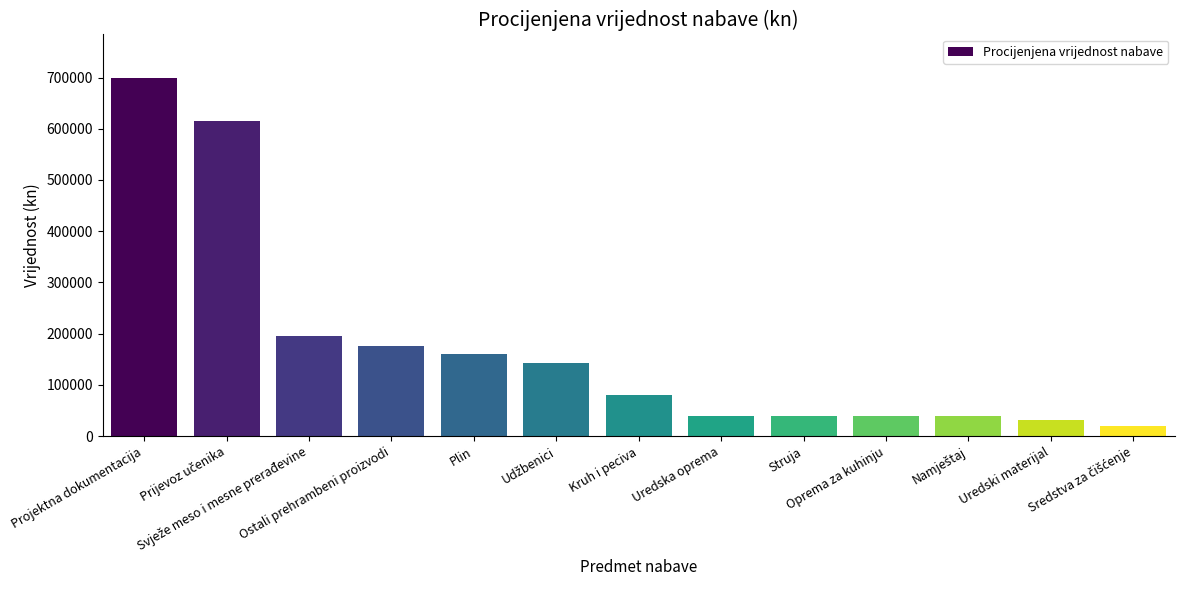

Read the value at Ostali prehrambeni proizvodi, to the nearest 10.

175000